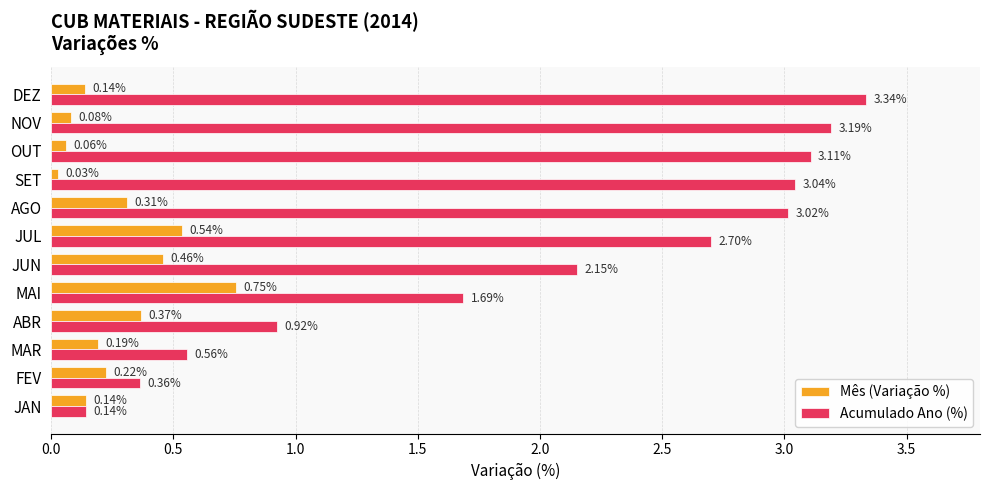

Where is Mês (Variação %) nearest to the value 0?

SET